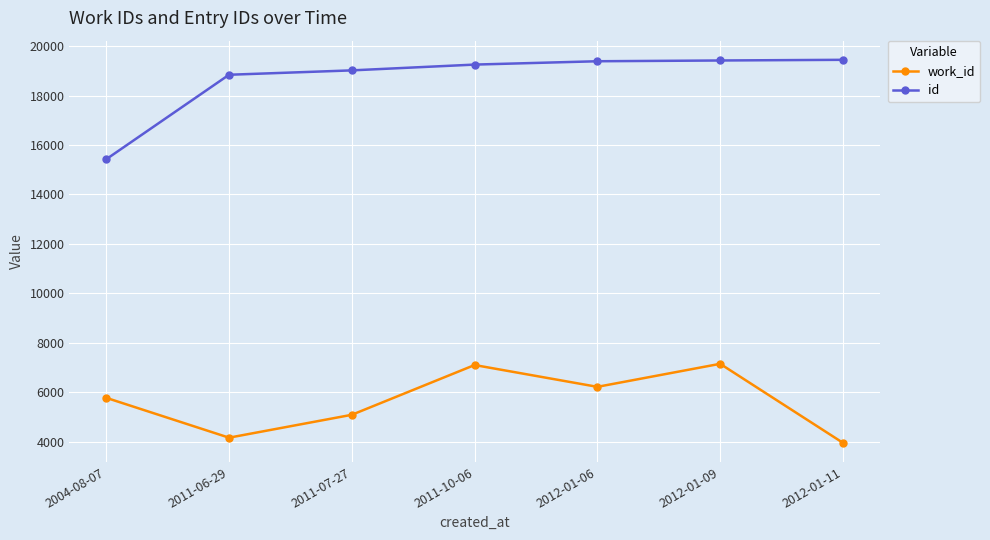

What is the sum of all work_id values?

39490